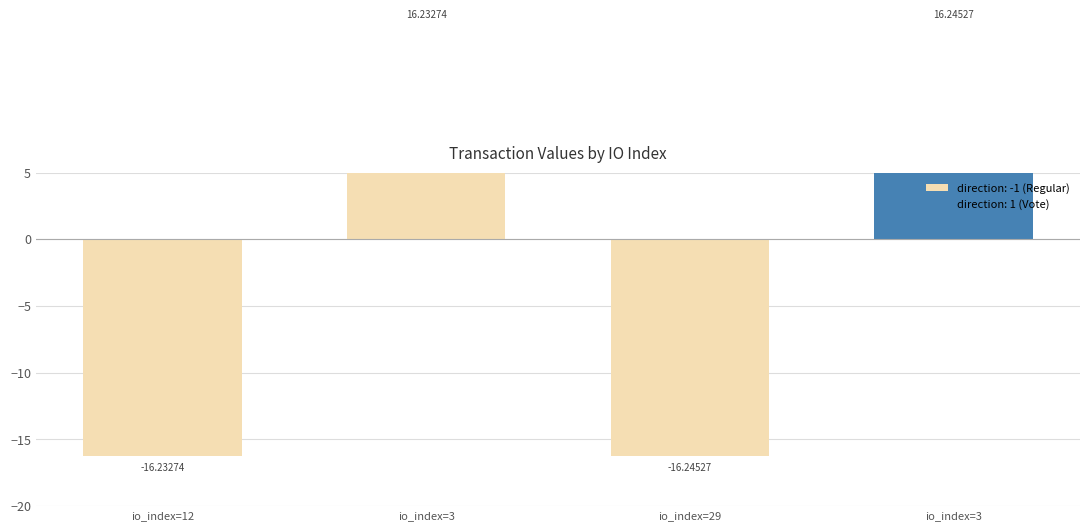

Count the number of categories in the chart.

4